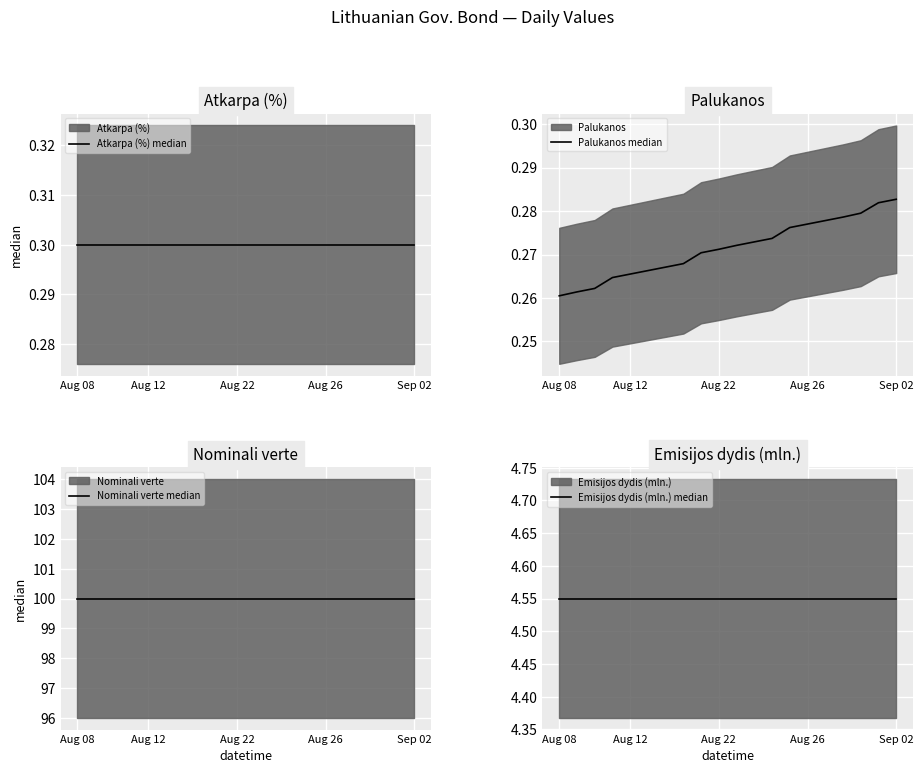

True or false: Palukanos median and Nominali verte median cross at least once.

False